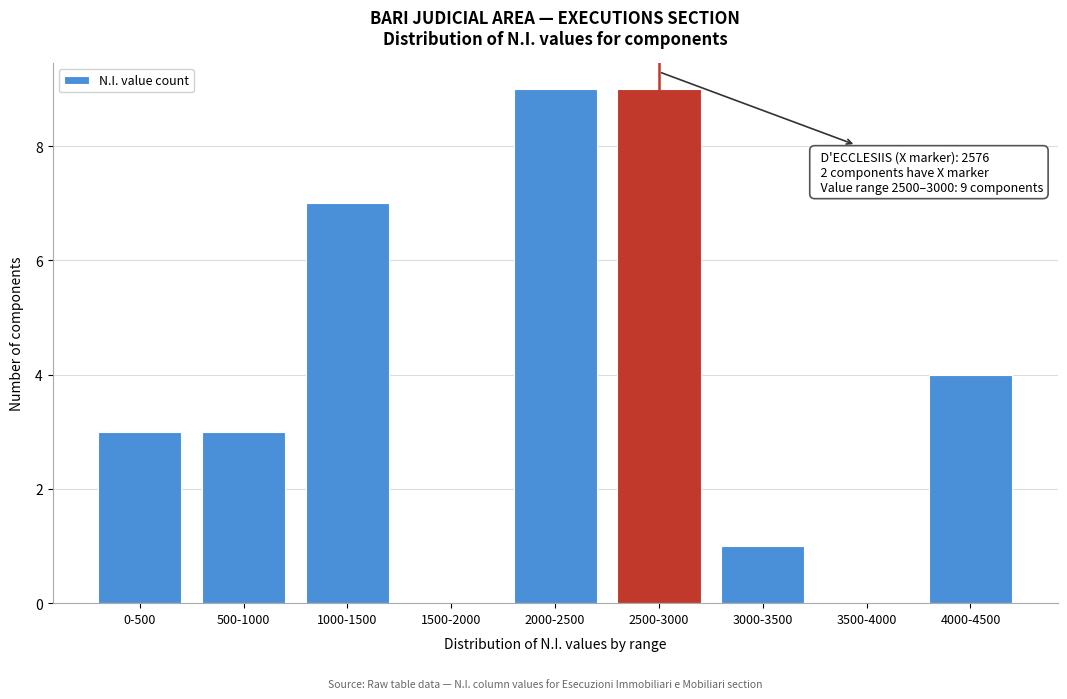

Reading right to left, extract all data points from this chart.

4000-4500=4	3500-4000=0	3000-3500=1	2500-3000=9	2000-2500=9	1500-2000=0	1000-1500=7	500-1000=3	0-500=3